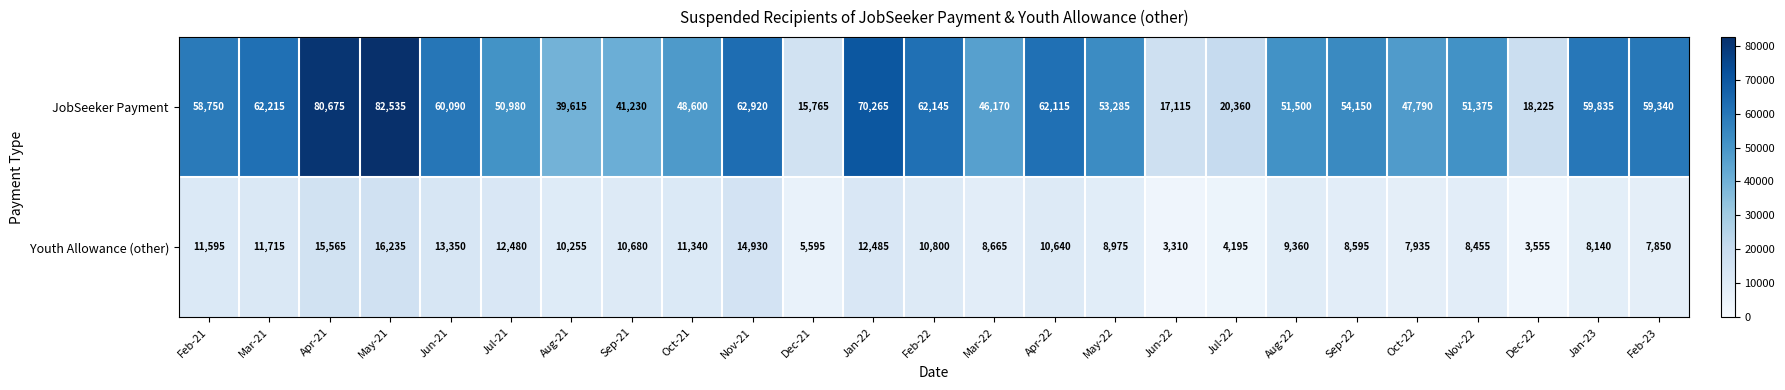

What is the average value of the Youth Allowance (other) series?

9868